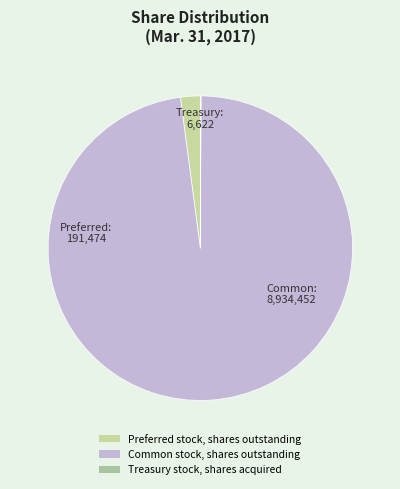

To the nearest percent, what is the difference between the Common stock, shares outstanding and Treasury stock, shares acquired slice percentages?

98%